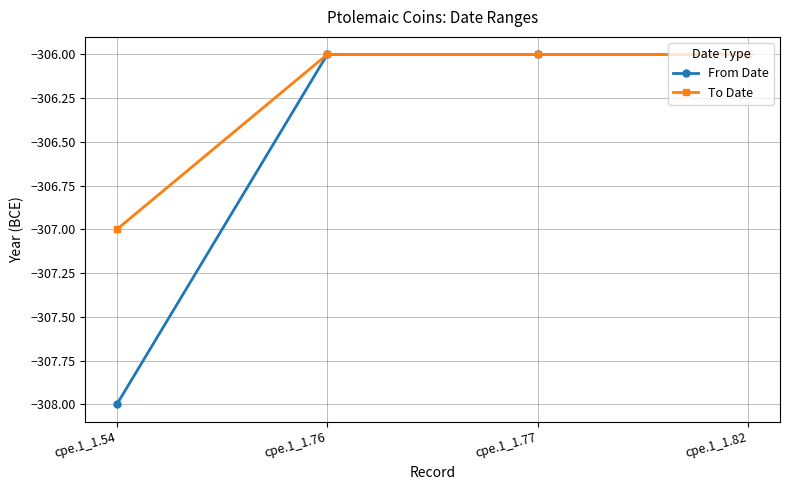

Reading right to left, transcribe all the data shown in this chart.

From Date: -306	-306	-306	-308
To Date: -306	-306	-306	-307